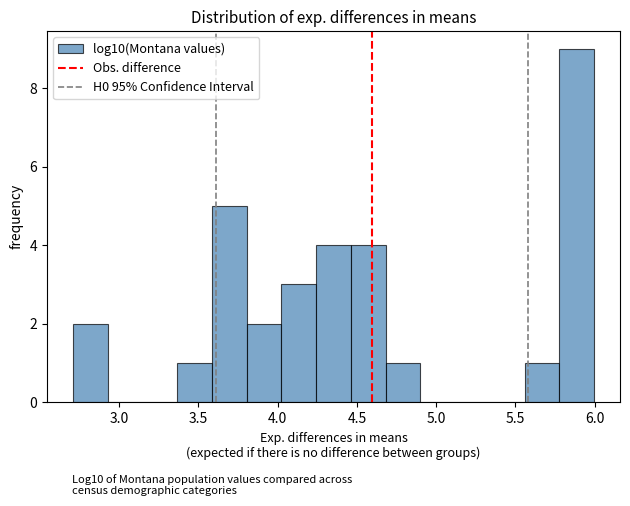

What is the height of the bar covering 3.60 to 3.80 on the x-axis? Neither the bar edges nor the heights are printed on the chart, so give them approximately, as read against the axes.

5